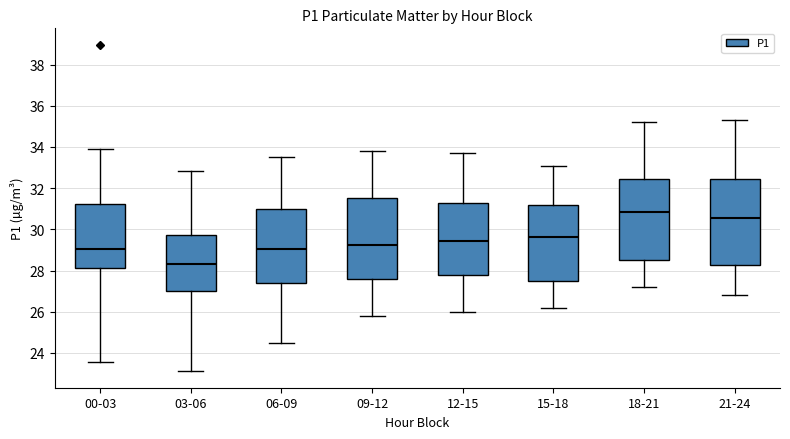

Reading left to right, read every box against the y-axis: the position of its median line, the range the box covers, and the ends of its whiskers. The values are not printed on the chart, so give them approximately, as read against the axis.

00-03: median 29.0, box 28.2 to 31.2, whiskers 23.6 to 34.0
03-06: median 28.2, box 27.0 to 29.8, whiskers 23.2 to 32.8
06-09: median 29.0, box 27.4 to 31.0, whiskers 24.6 to 33.6
09-12: median 29.2, box 27.6 to 31.6, whiskers 25.8 to 33.8
12-15: median 29.4, box 27.8 to 31.2, whiskers 26.0 to 33.8
15-18: median 29.6, box 27.4 to 31.2, whiskers 26.2 to 33.2
18-21: median 30.8, box 28.6 to 32.4, whiskers 27.2 to 35.2
21-24: median 30.6, box 28.2 to 32.4, whiskers 26.8 to 35.4